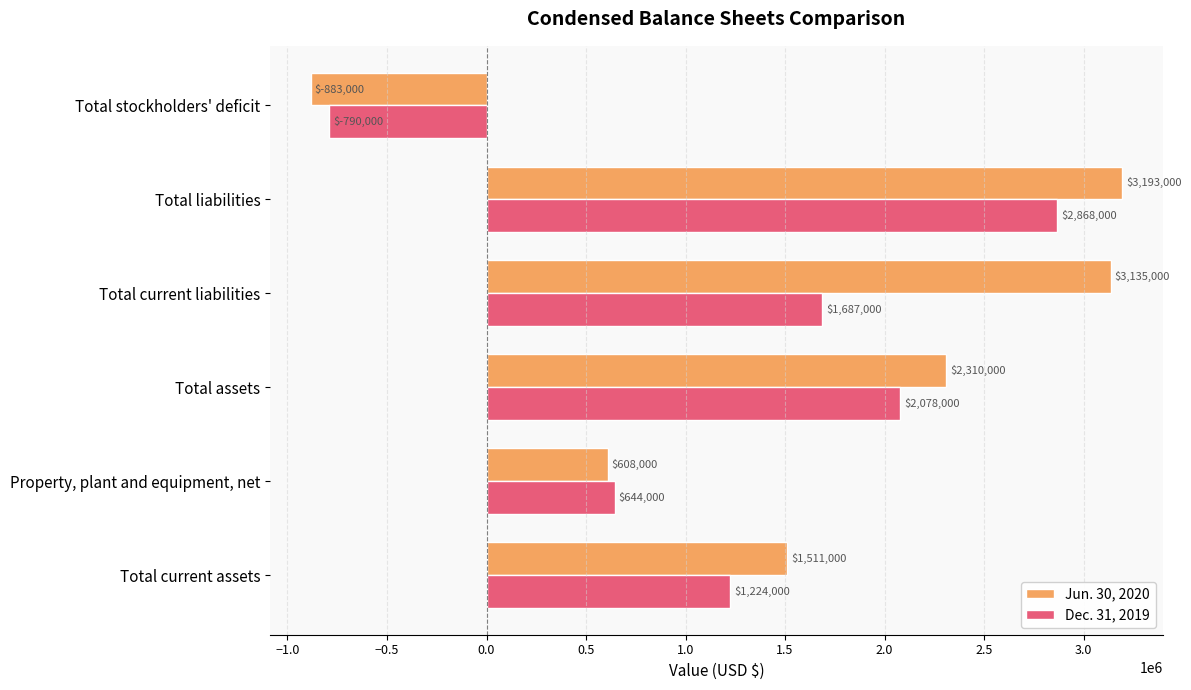

Is it true that Dec. 31, 2019 equals 2914163 at Total current liabilities?

False